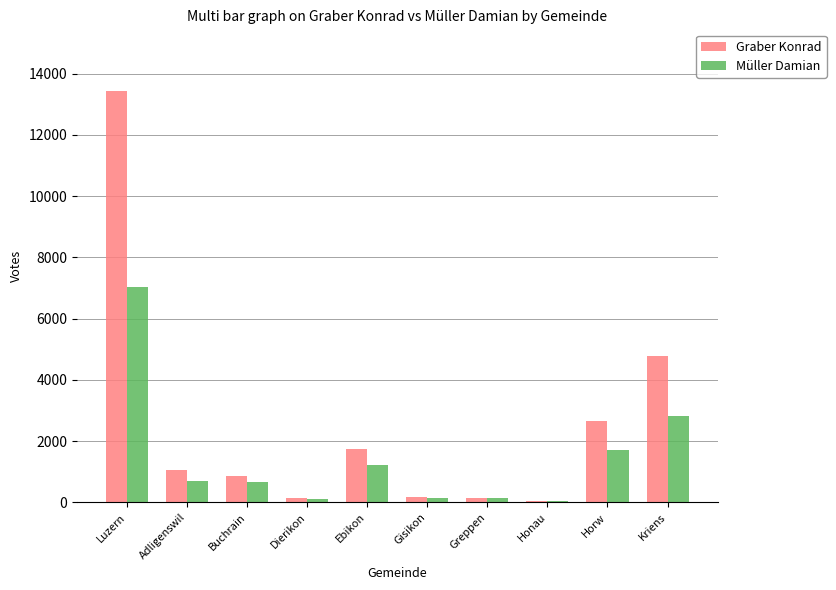

At which label is Müller Damian closest to 3541?

Kriens